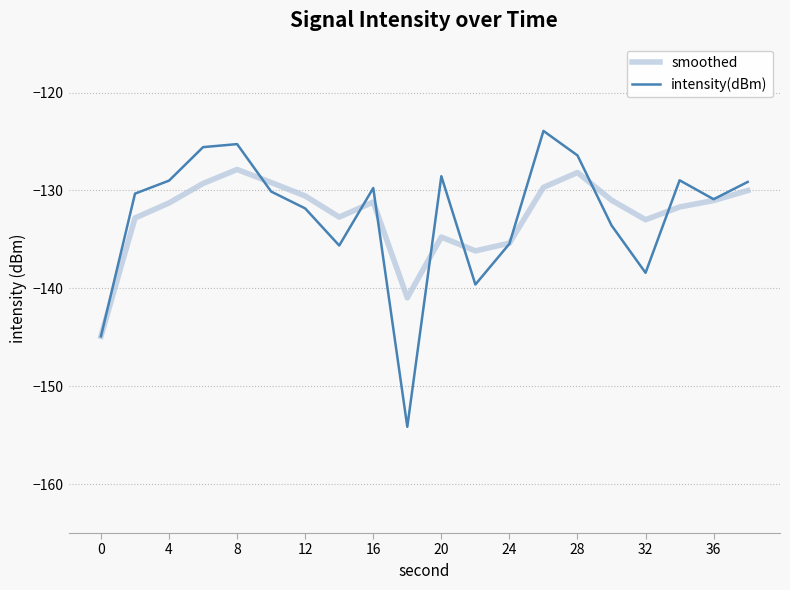

What is the lowest value of the smoothed series?

-144.9